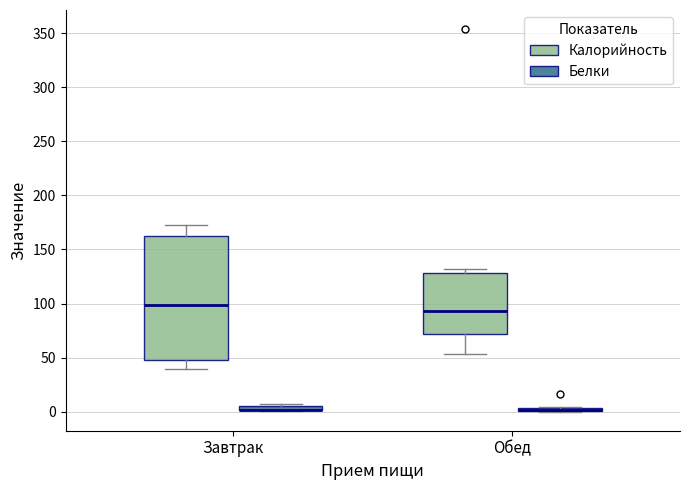

Comparing the boxes themselves (not the whiskers), which one is the tallest?

Завтрак (Калорийность)